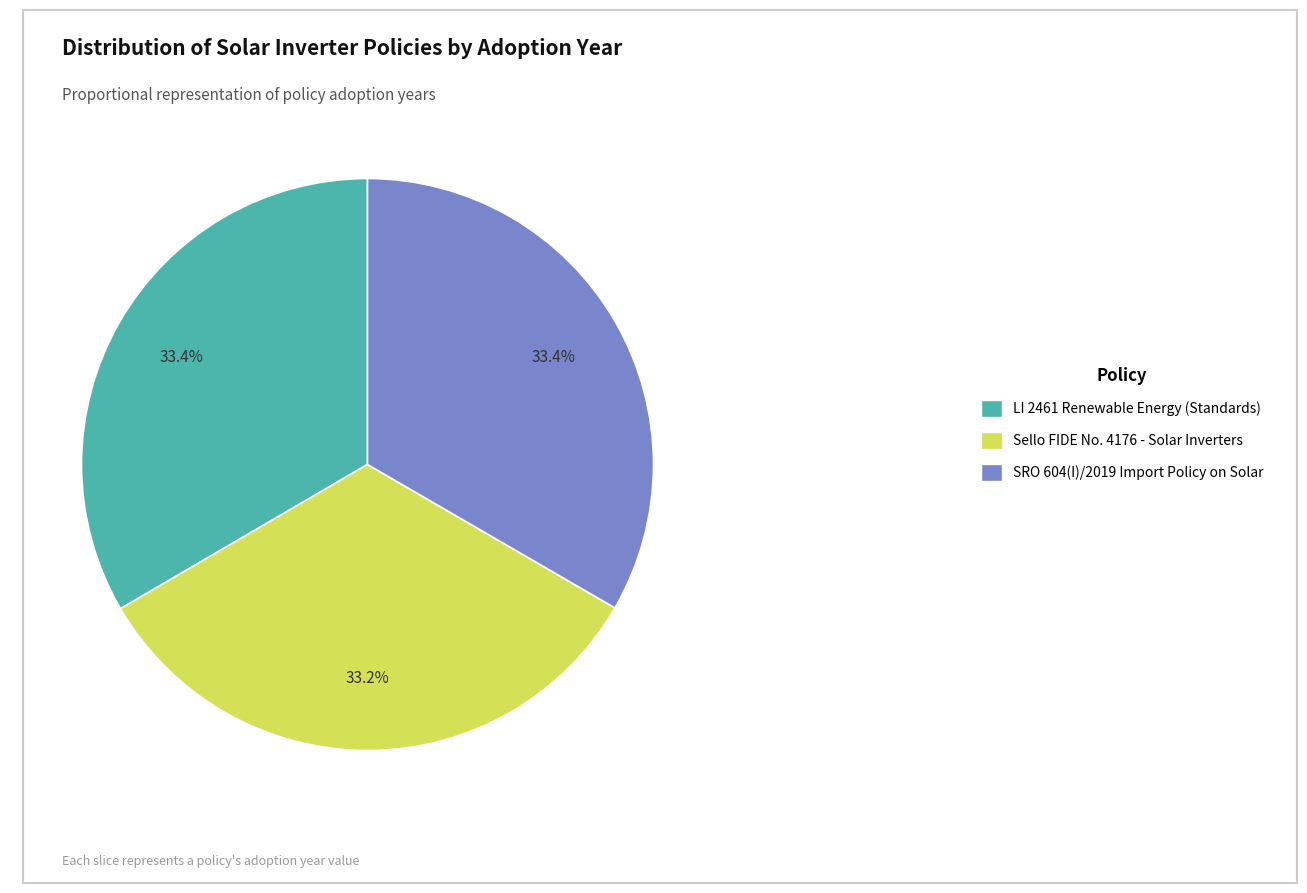

To the nearest percent, what is the combined percentage of SRO 604(I)/2019 Import Policy on Solar and LI 2461 Renewable Energy (Standards)?

67%